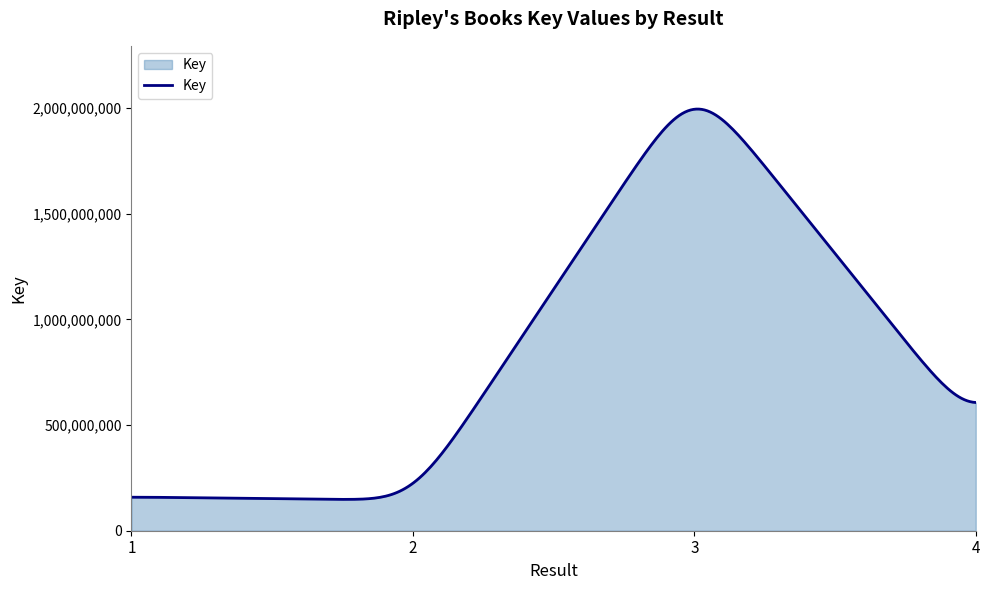

What is the greatest value displayed?

1994732196.3